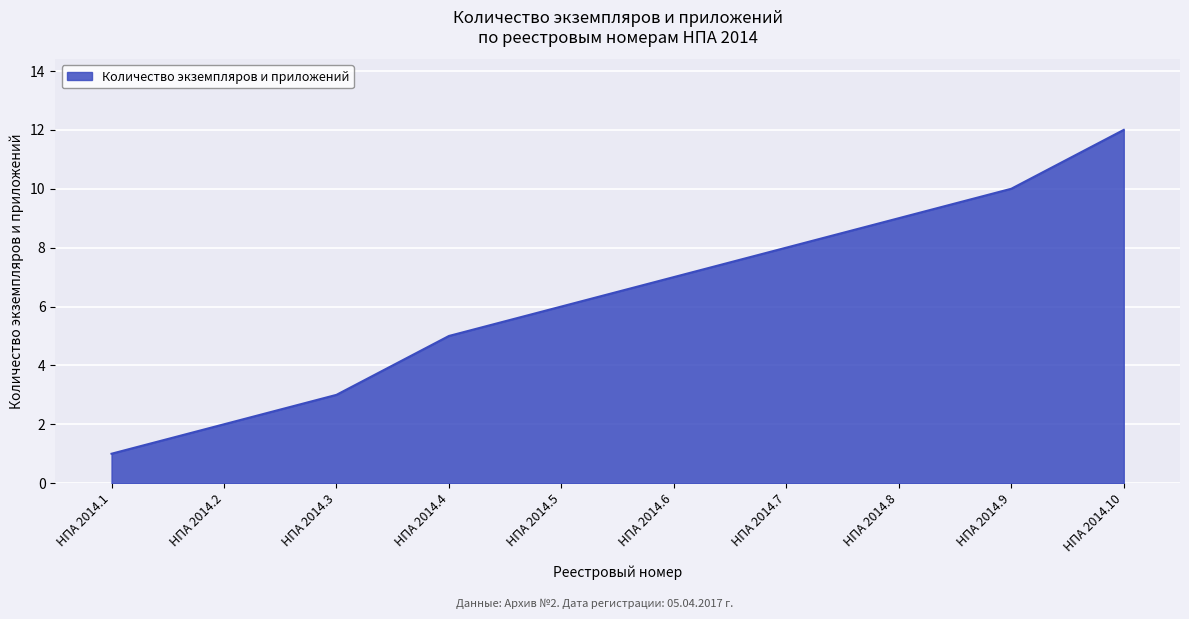

The value at НПА 2014.8 is 9. True or false?

True